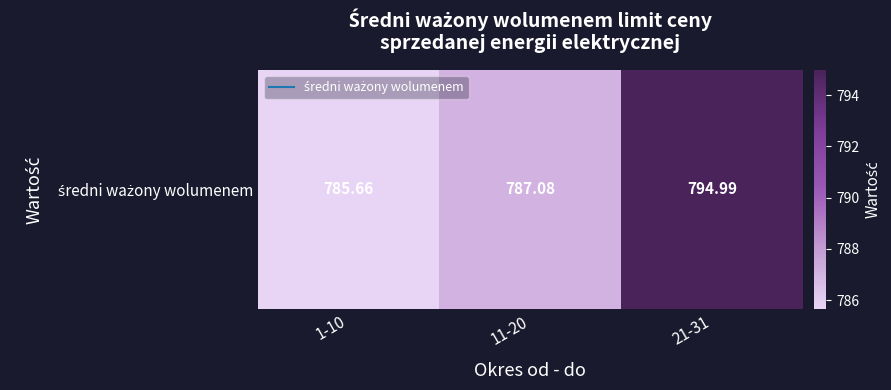

What is the smallest value displayed?

785.7